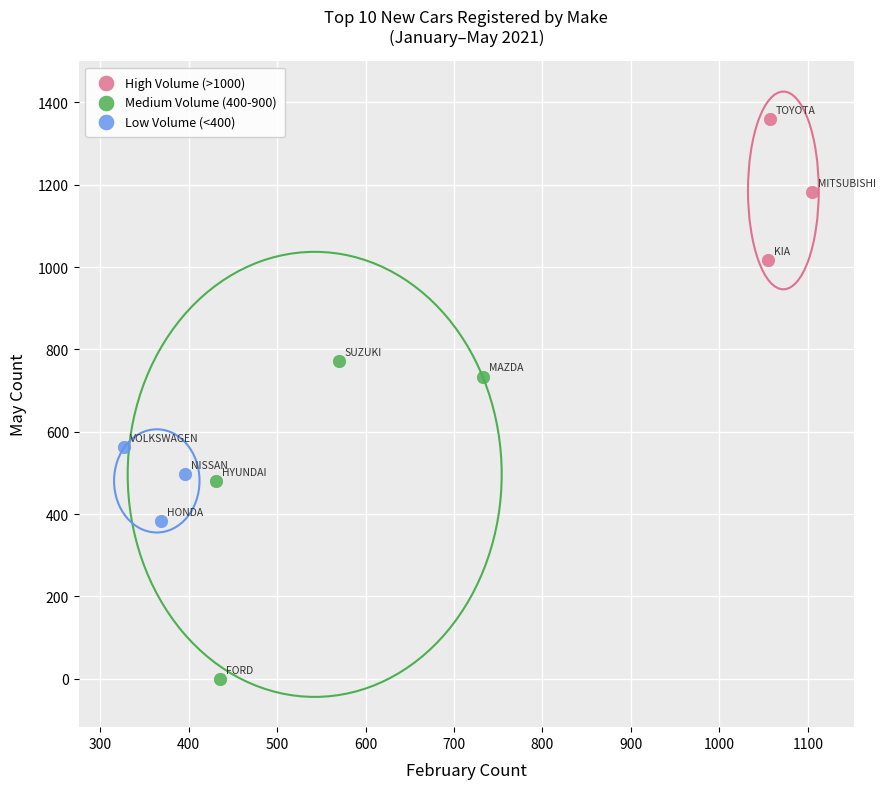

What are all the series names shown in the legend?

High Volume (>1000), Medium Volume (400-900), Low Volume (<400)